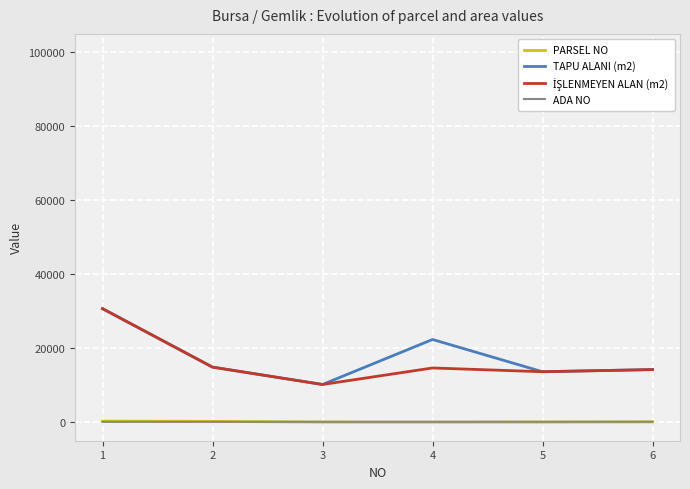

How many intersections are there between PARSEL NO and ADA NO?

1